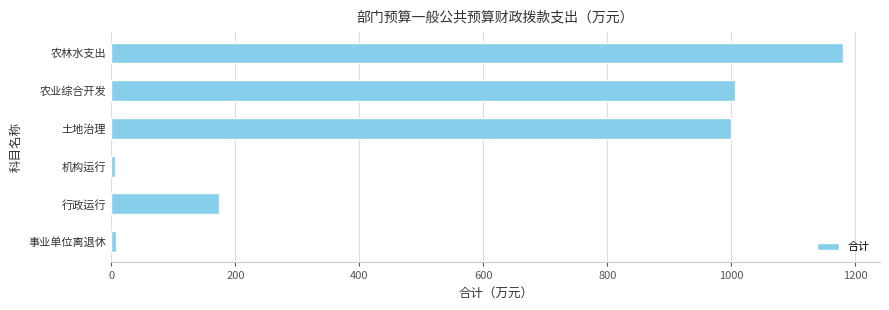

True or false: the data shows 1006.4 at 农业综合开发.

True